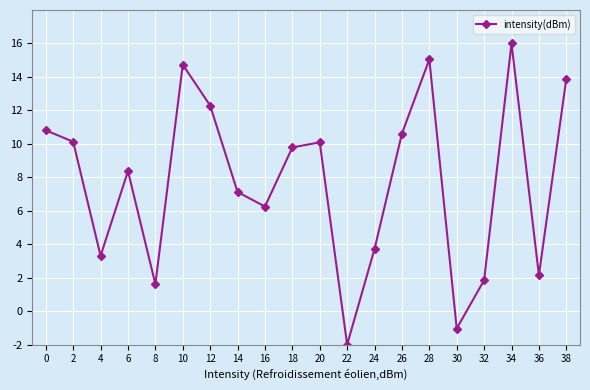

True or false: the data has more than 1 interior local peaks.

True